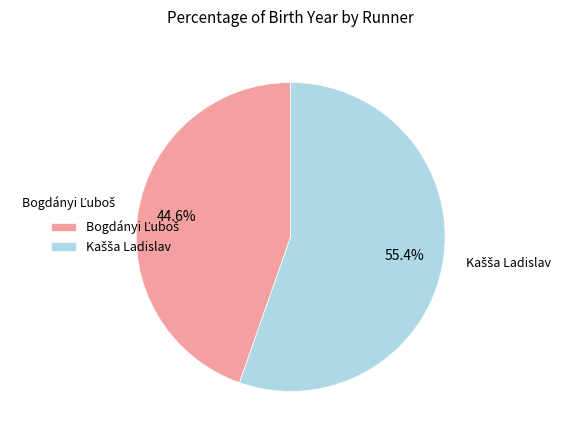

Does any single category account for the majority?

Yes